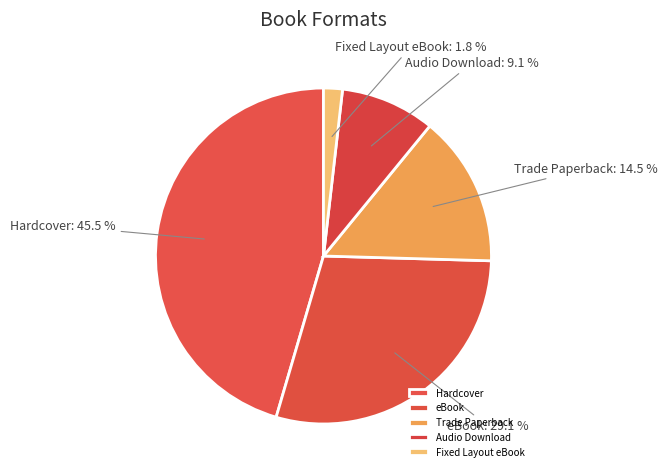

Which category has the smallest portion of the pie?

Fixed Layout eBook